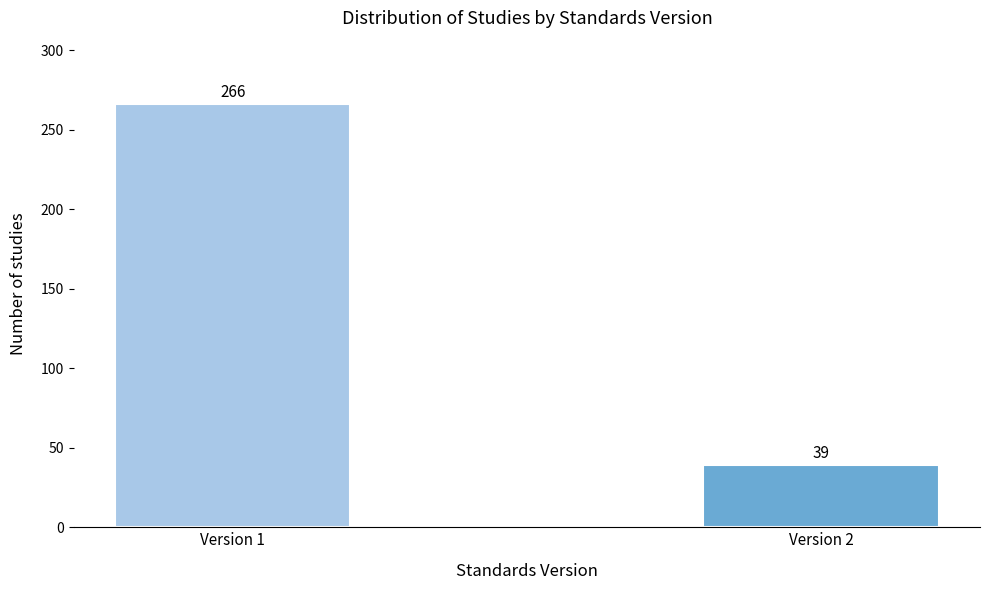

Reading right to left, extract all data points from this chart.

Version 2=39	Version 1=266